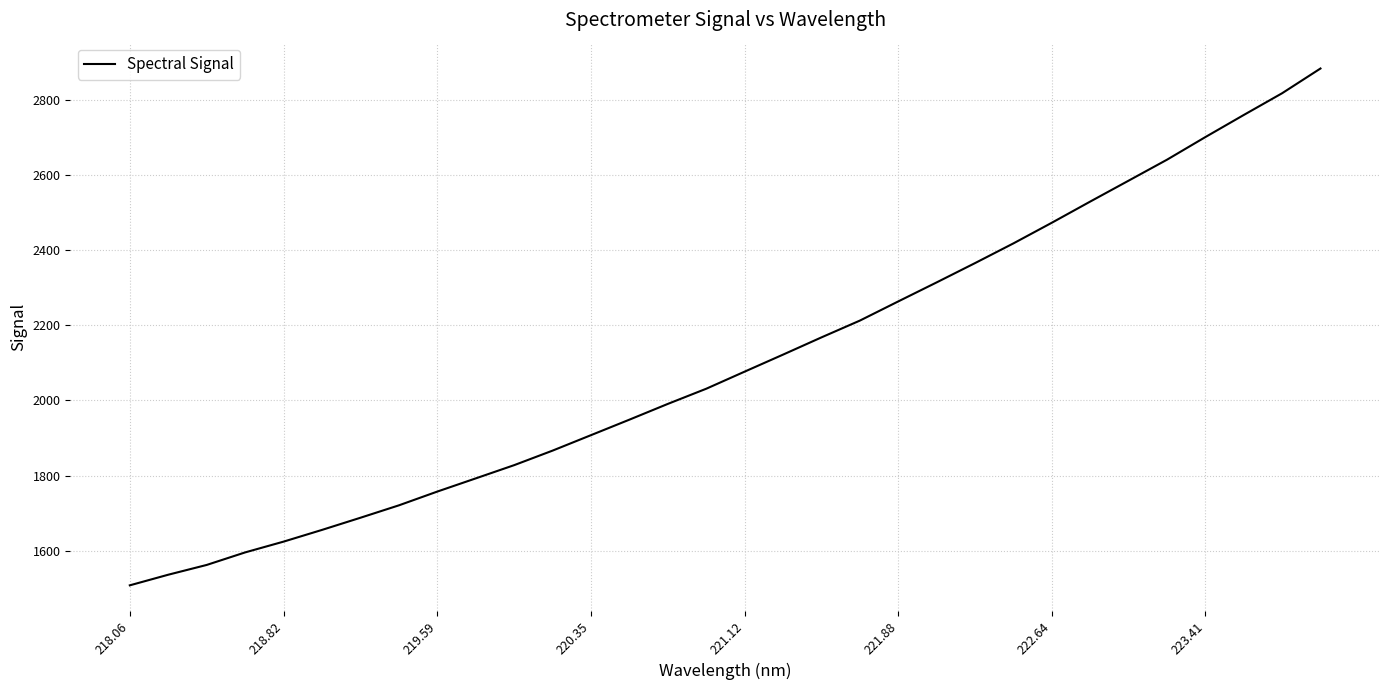

What is the average value?

2104.7